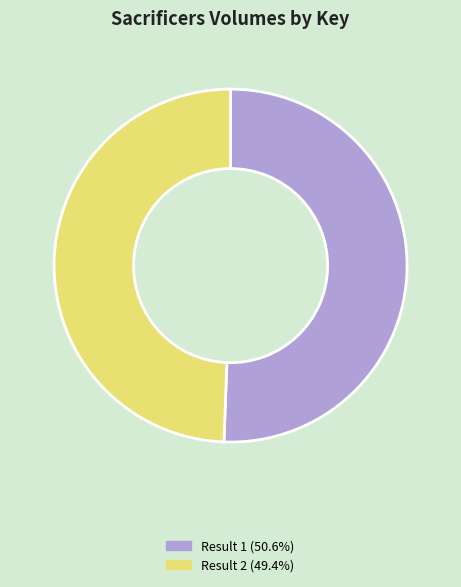

Is there a majority slice in this chart?

Yes